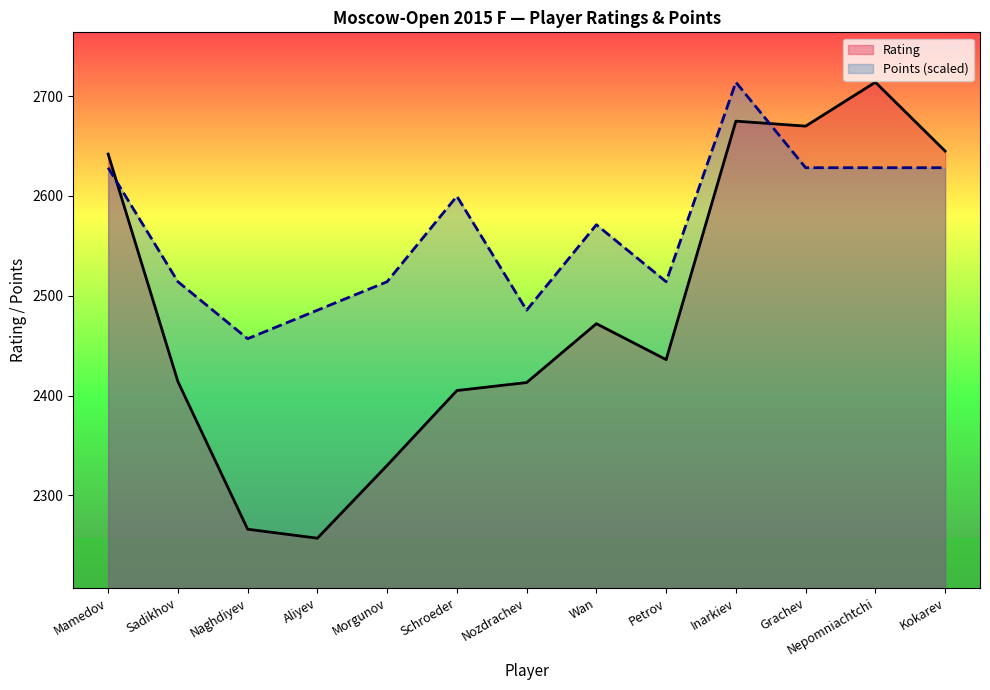

What is the label of the 2nd point from the right?

Nepomniachtchi